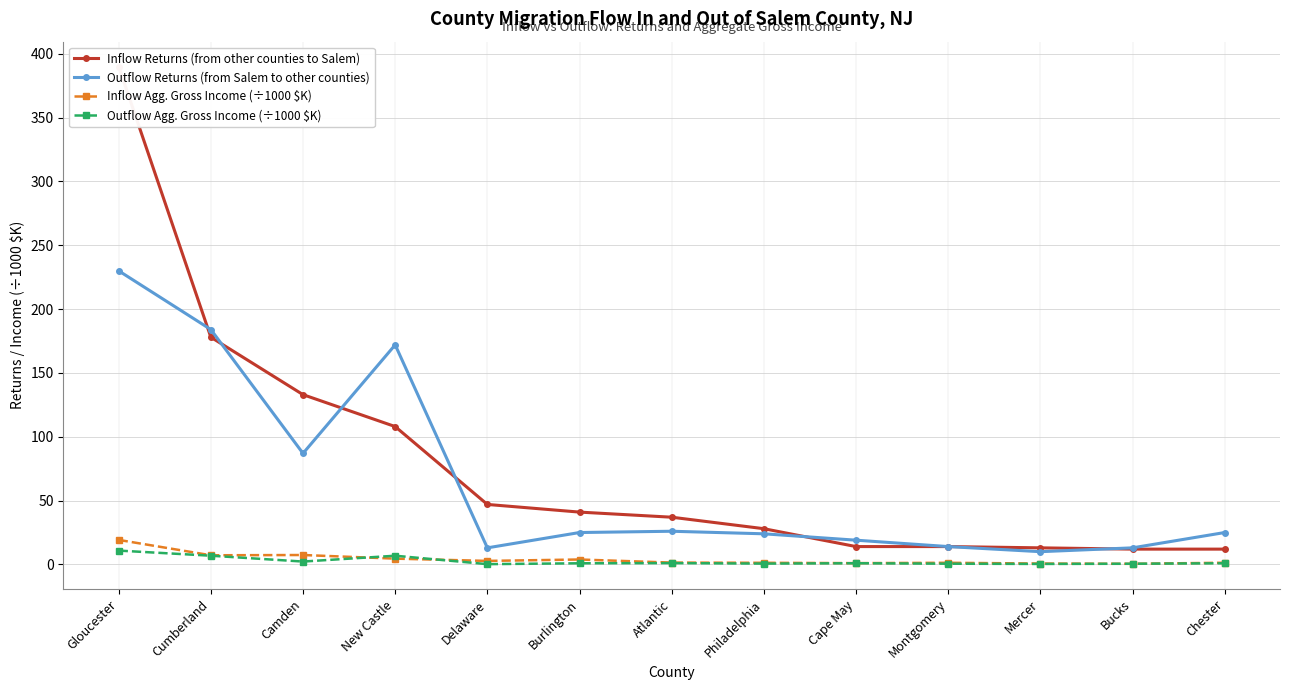

At Gloucester, list the series in order from largest to smallest.

Inflow Returns (from other counties to Salem), Outflow Returns (from Salem to other counties), Inflow Agg. Gross Income (÷1000 $K), Outflow Agg. Gross Income (÷1000 $K)